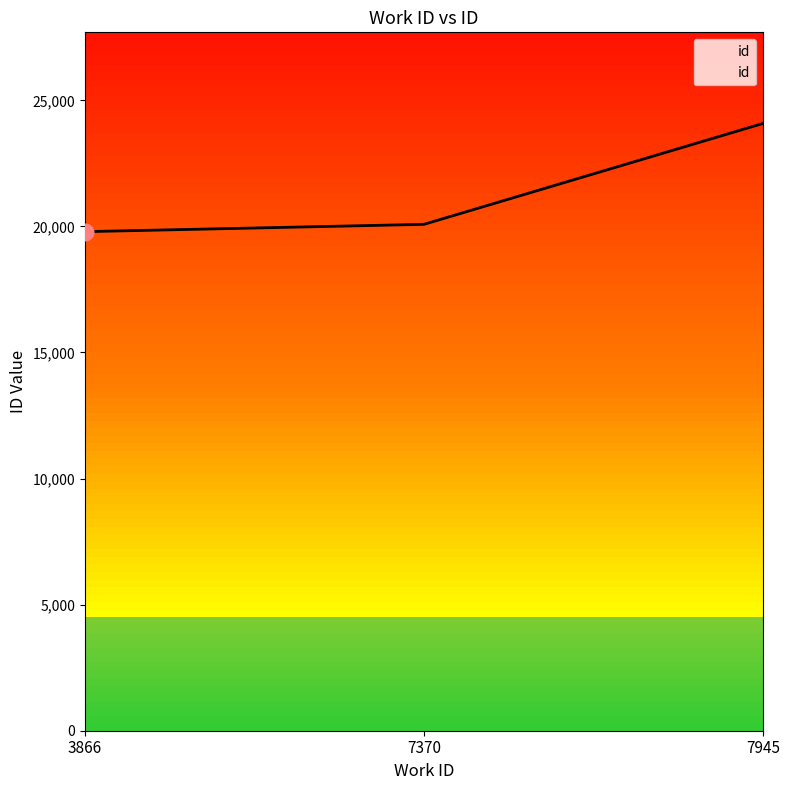

Between 7945 and 7370, which is larger?

7945